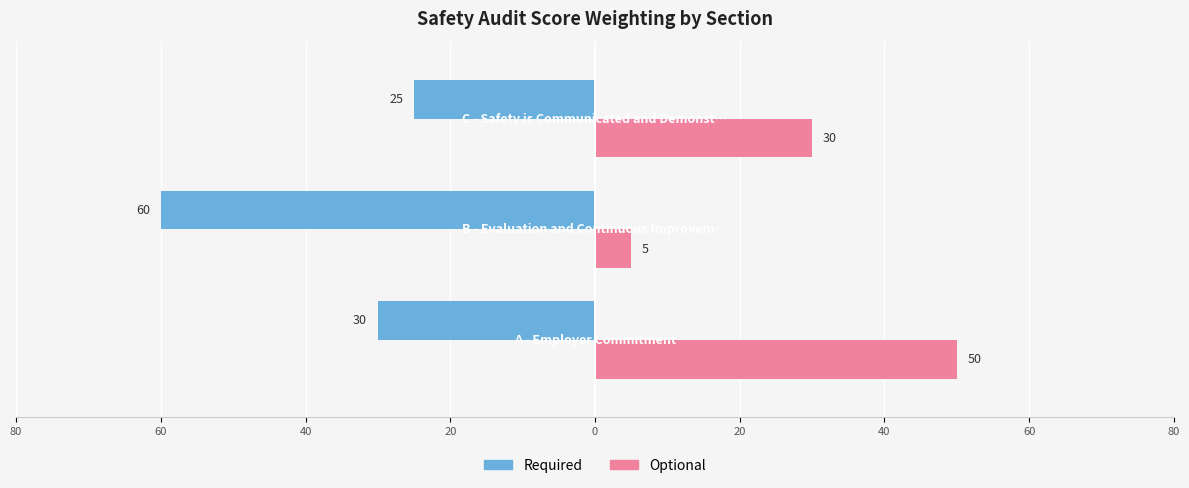

How many groups of bars are there?

3